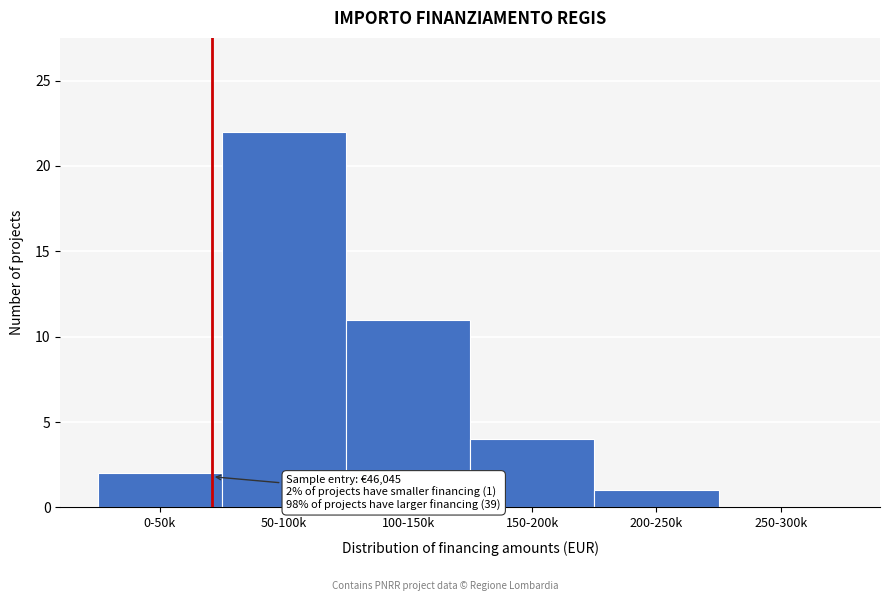

Reading left to right, what are all the values shown in this chart?

0-50k=2	50-100k=22	100-150k=11	150-200k=4	200-250k=1	250-300k=0